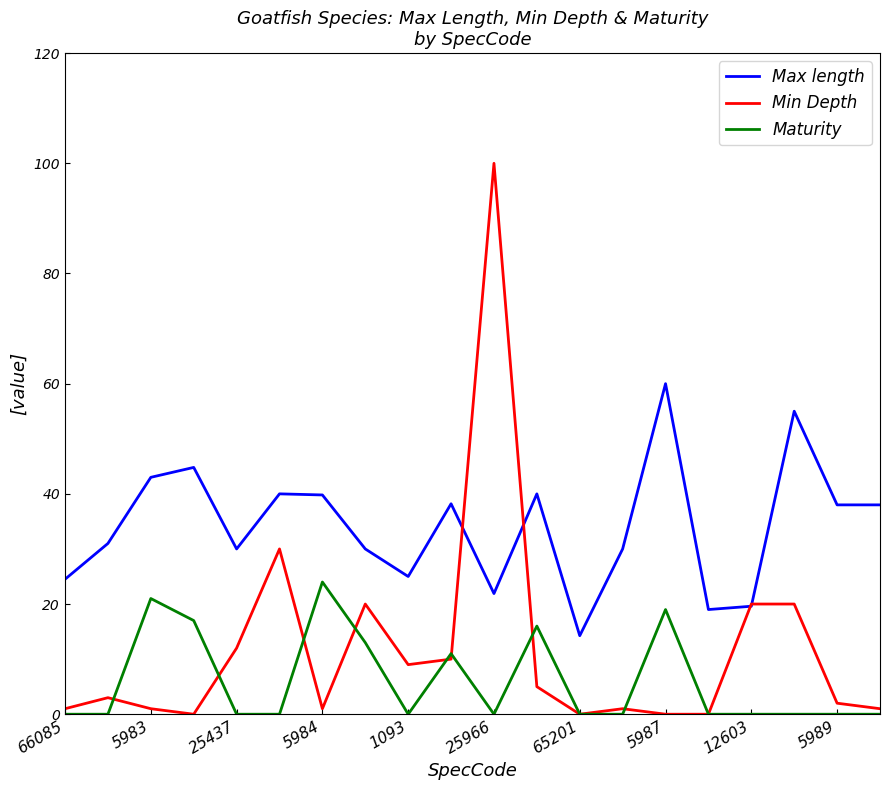

True or false: Max length and Maturity cross at least once.

False